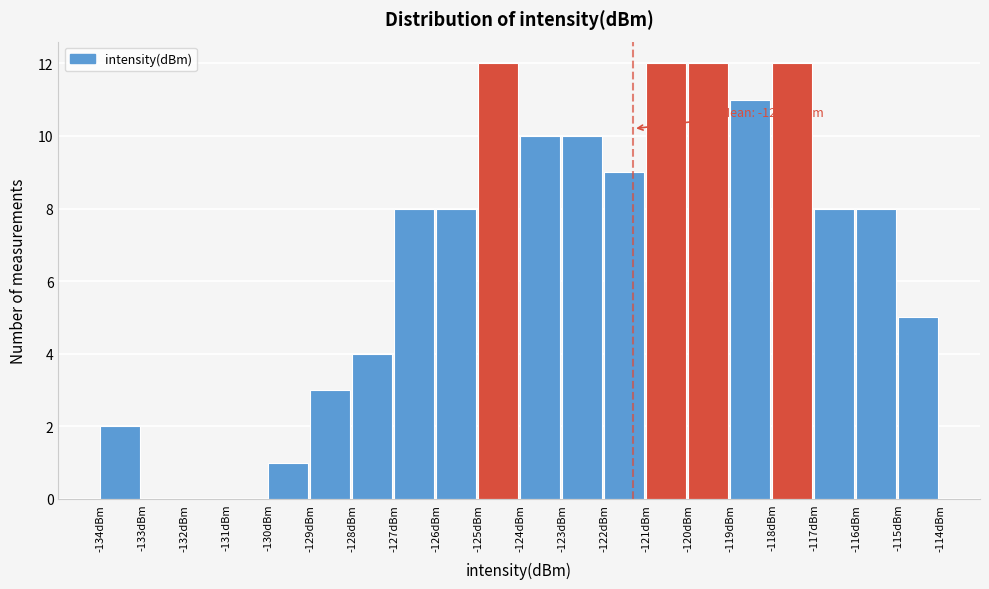

Reading left to right, list all the values displayed in this chart.

-134dBm=2	-133dBm=0	-132dBm=0	-131dBm=0	-130dBm=1	-129dBm=3	-128dBm=4	-127dBm=8	-126dBm=8	-125dBm=12	-124dBm=10	-123dBm=10	-122dBm=9	-121dBm=12	-120dBm=12	-119dBm=11	-118dBm=12	-117dBm=8	-116dBm=8	-115dBm=5